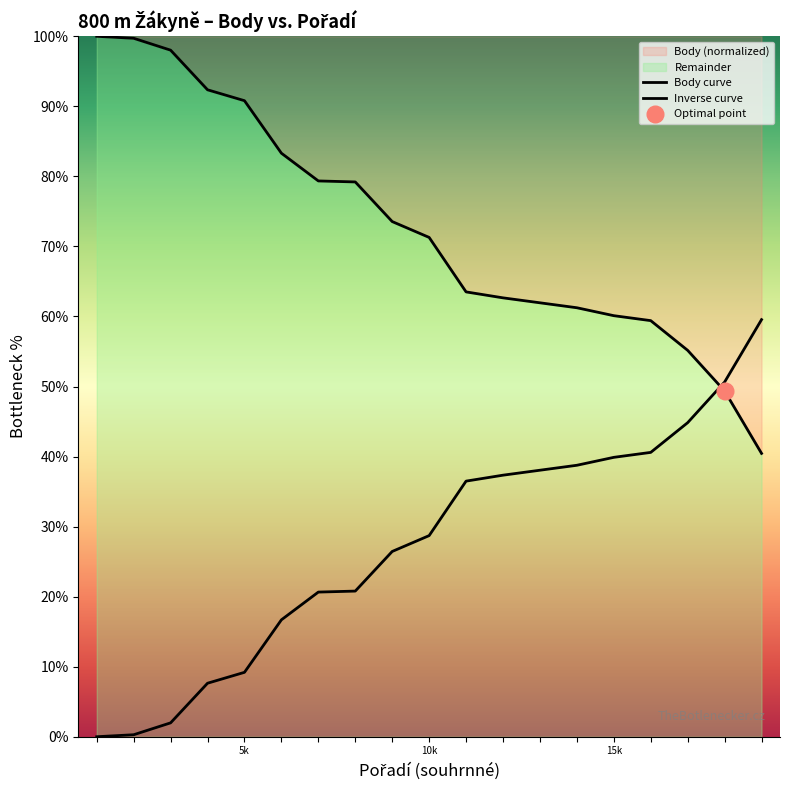

Which series has the widest spread of values?

Body